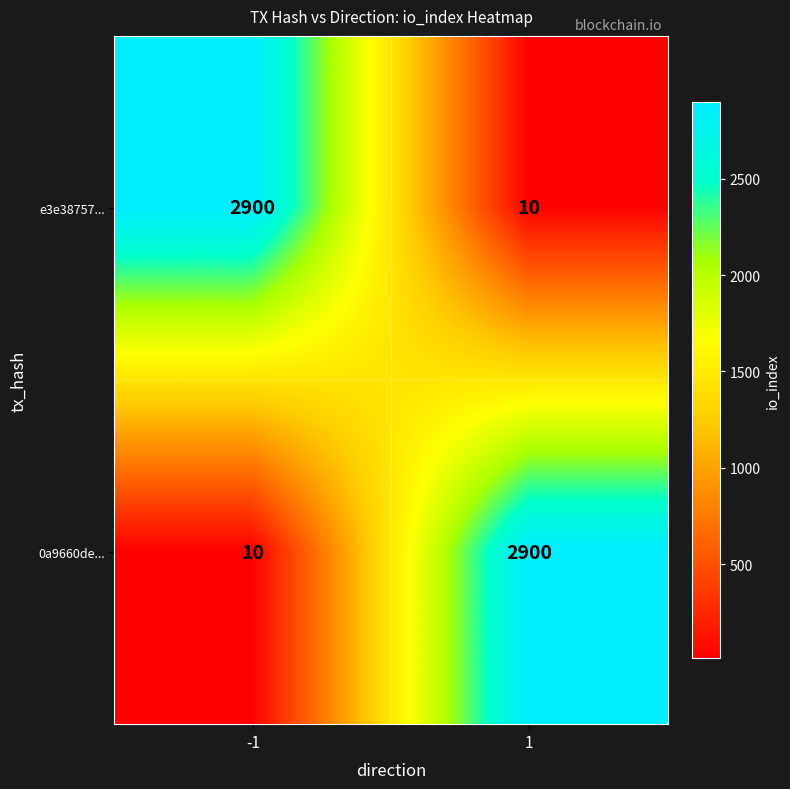

Count the number of data series in this chart.

2